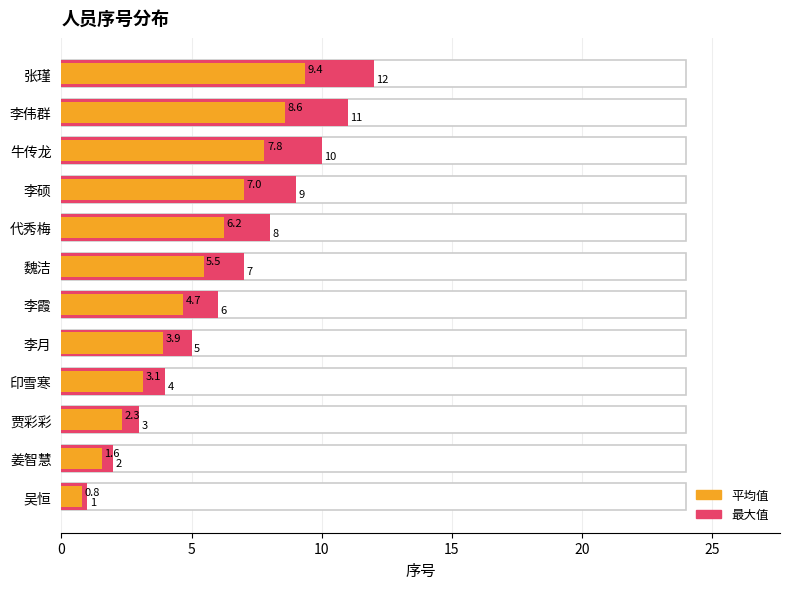

What is the greatest value displayed?

12.0